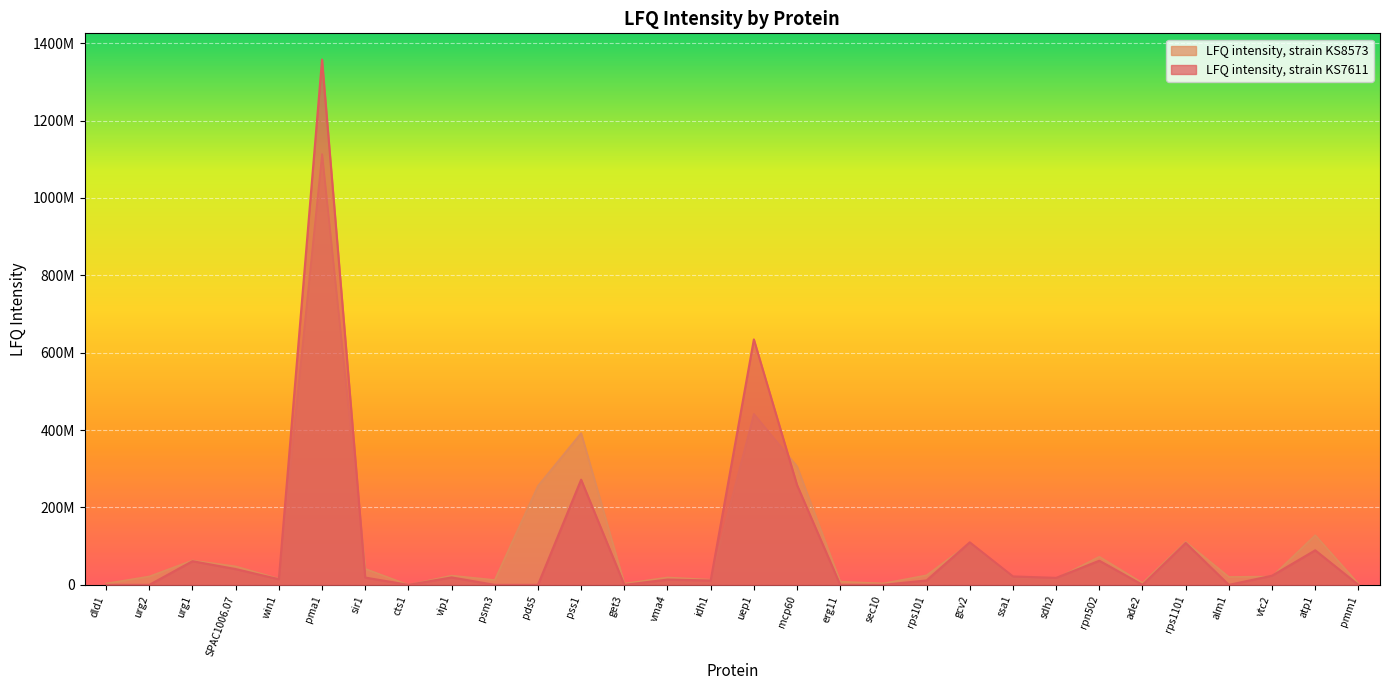

What is the sum of all LFQ intensity, strain KS7611 values?

3146205000